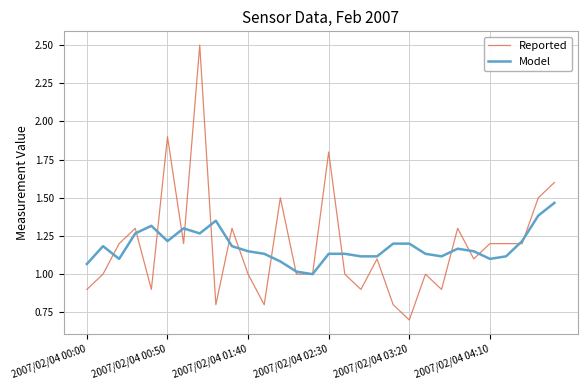

What is the minimum value shown in the chart?

0.7